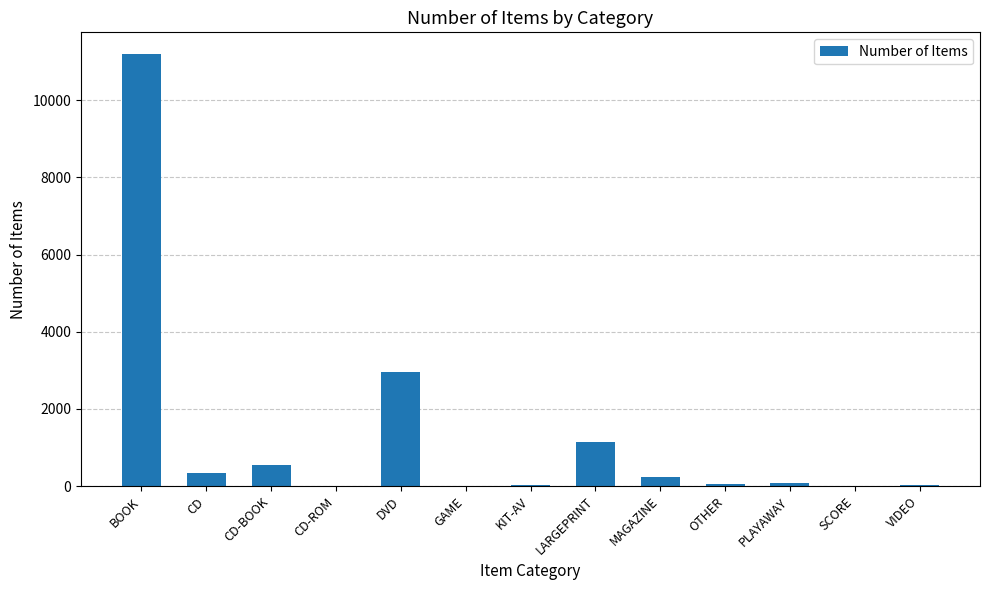

Are the bars horizontal?

No